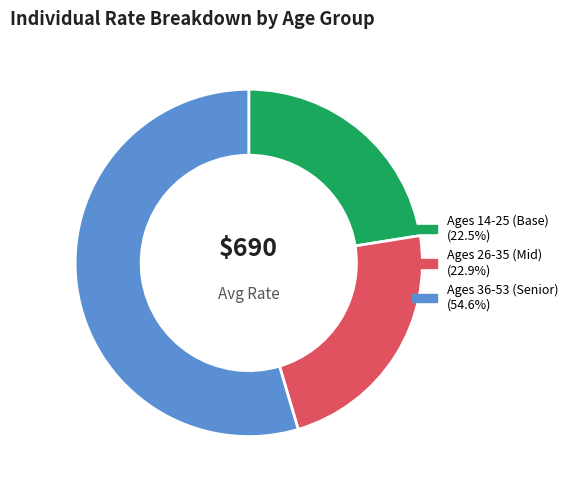

Is there any slice that represents more than half of the pie?

Yes